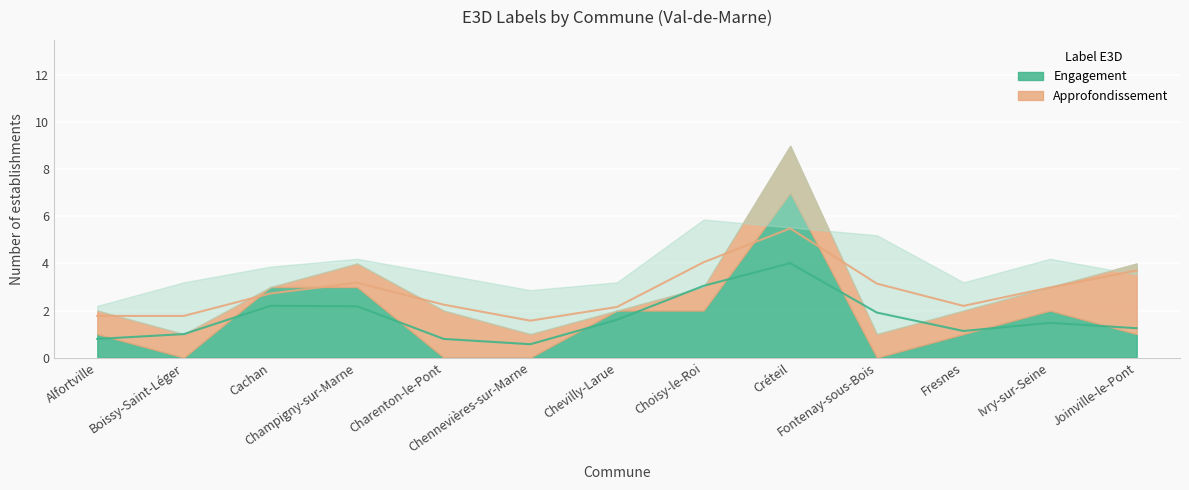

What are all the series names shown in the legend?

Engagement, Approfondissement